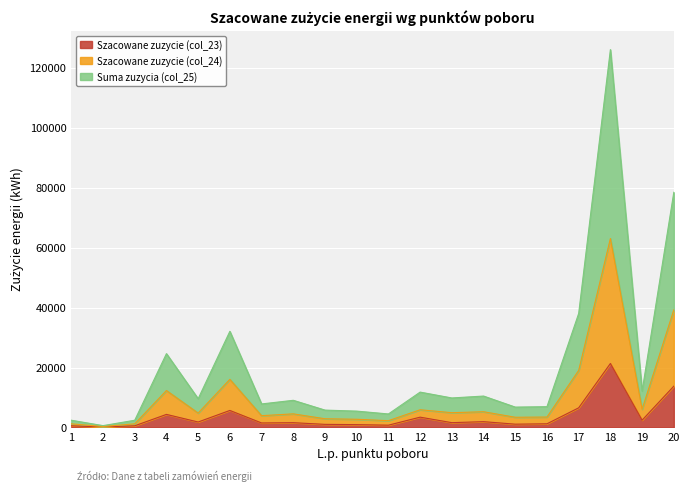

At which label does Szacowane zuzycie (col_23) first exceed 1591?

4